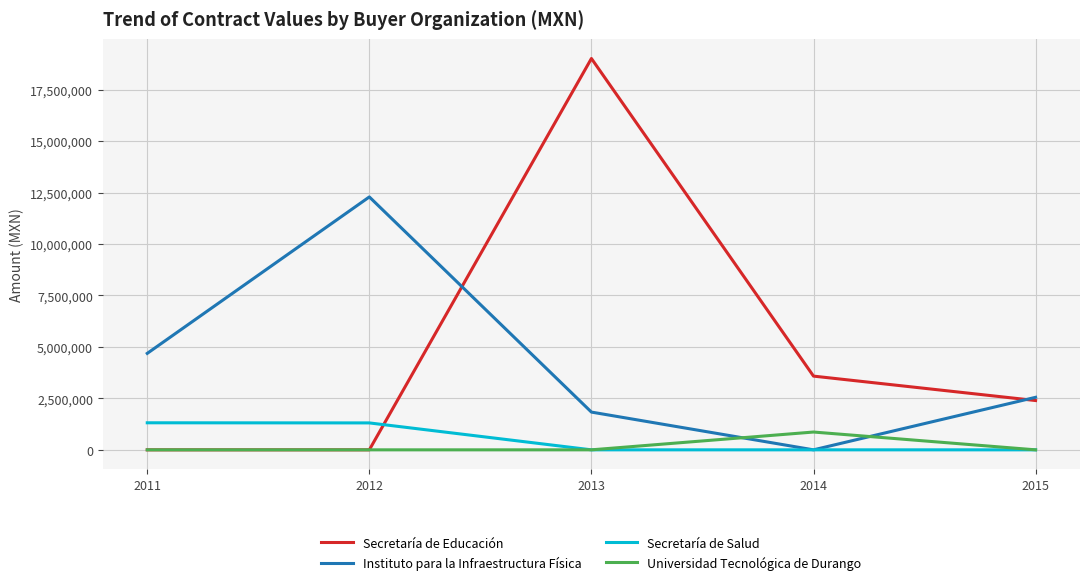

In Universidad Tecnológica de Durango, how many points are higher than both neighbors (excluding endpoints)?

1